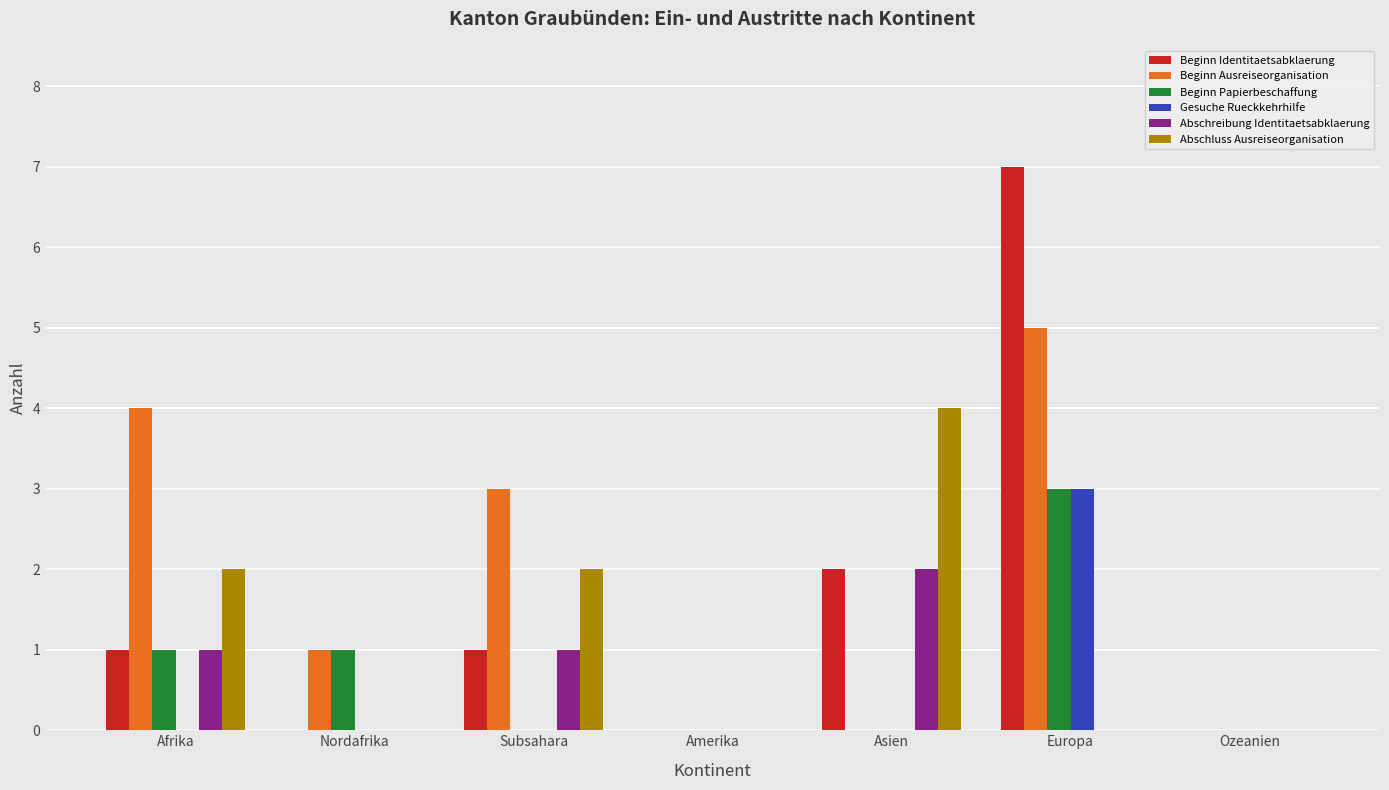

Reading left to right, transcribe all the data shown in this chart.

Beginn Identitaetsabklaerung: 1	0	1	0	2	7	0
Beginn Ausreiseorganisation: 4	1	3	0	0	5	0
Beginn Papierbeschaffung: 1	1	0	0	0	3	0
Gesuche Rueckkehrhilfe: 0	0	0	0	0	3	0
Abschreibung Identitaetsabklaerung: 1	0	1	0	2	0	0
Abschluss Ausreiseorganisation: 2	0	2	0	4	0	0